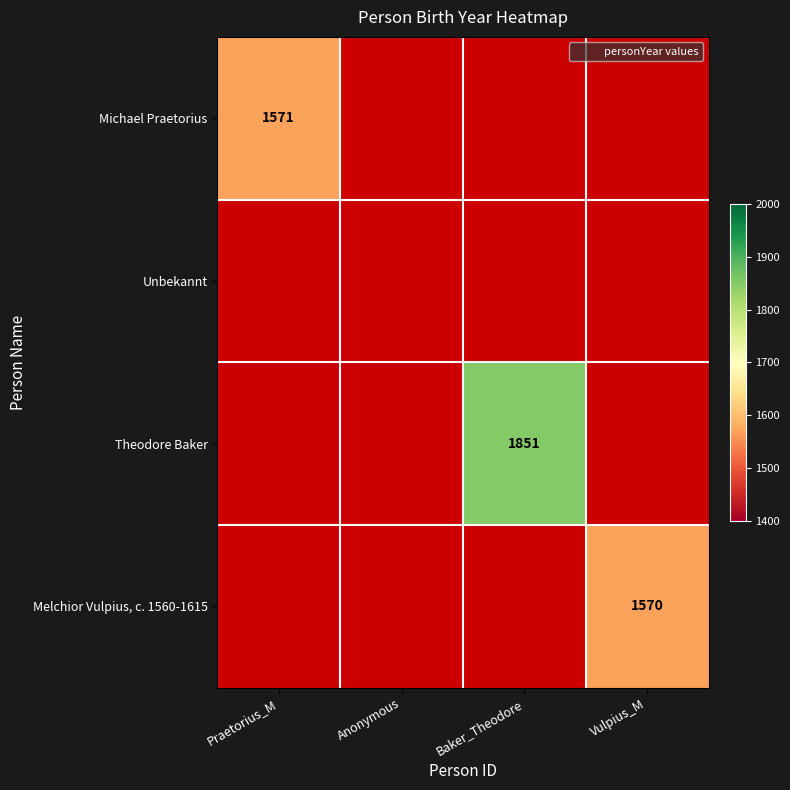

At how many categories does at least one series exceed 1840?

1